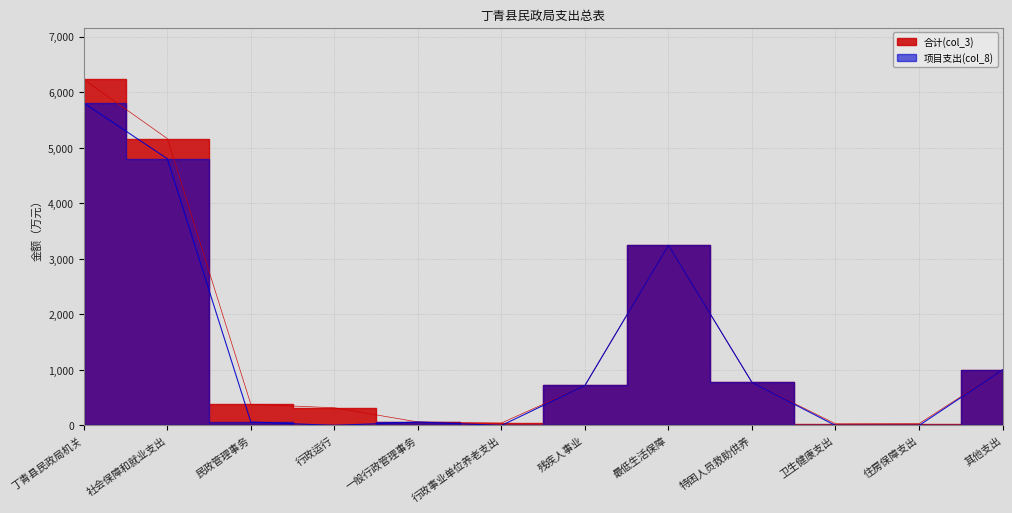

What is the value of the 合计(col_3) point at the 1st from the left?

6229.6